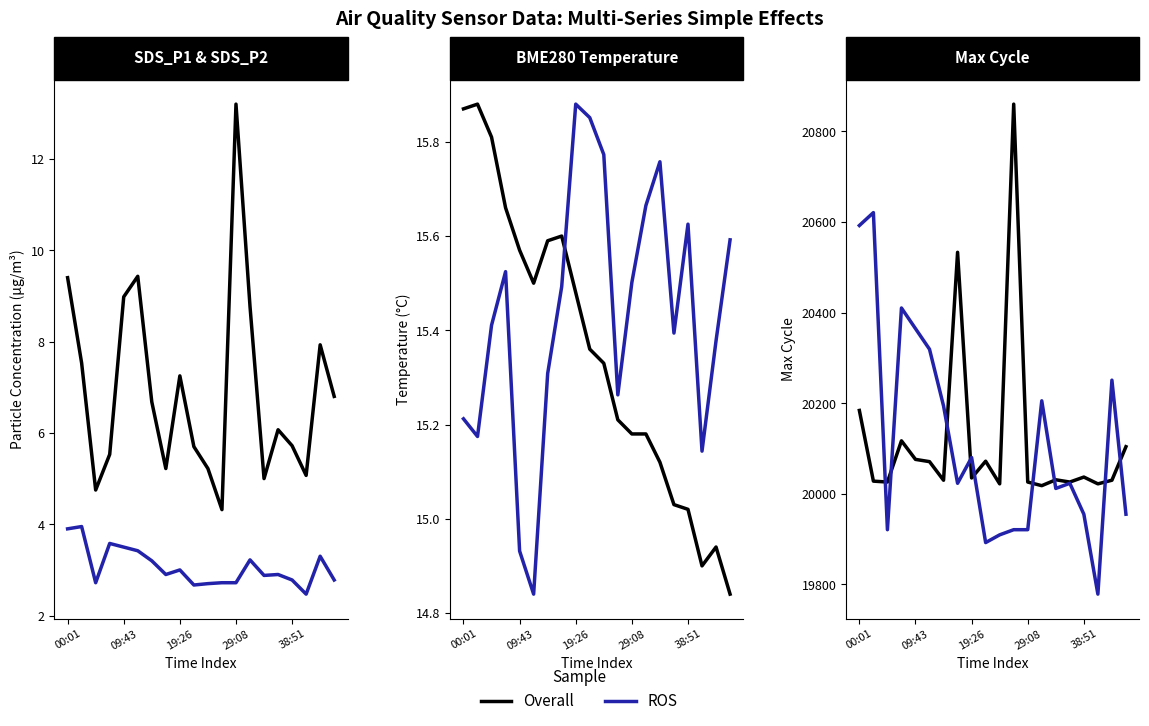

Between 12 and 19, which series saw the biggest shift?

Overall